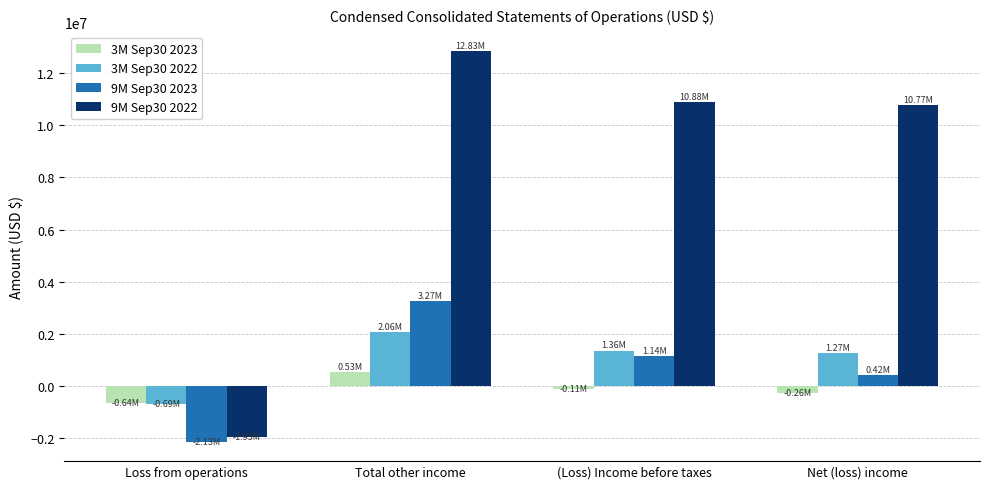

How many groups of bars are there?

4